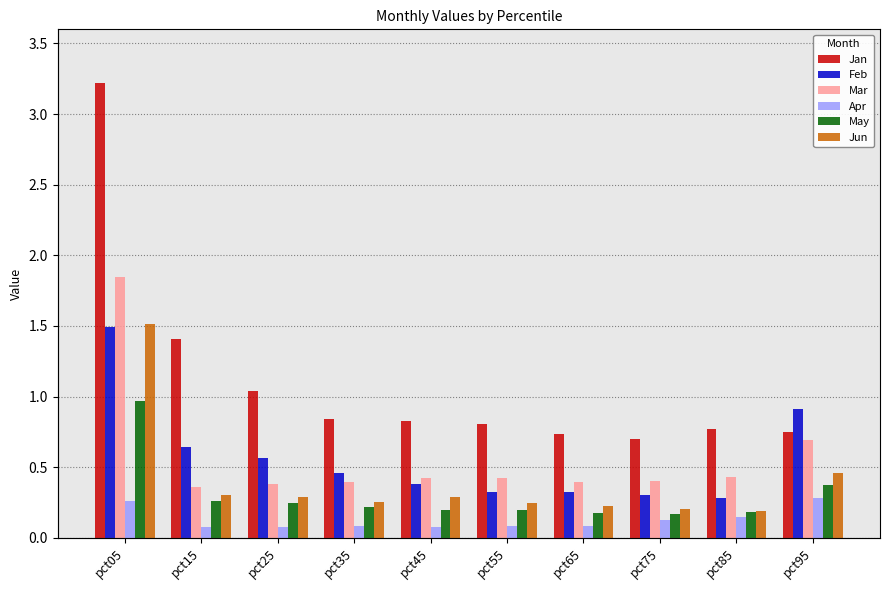

At which category is the sum across all series the highest?

pct05